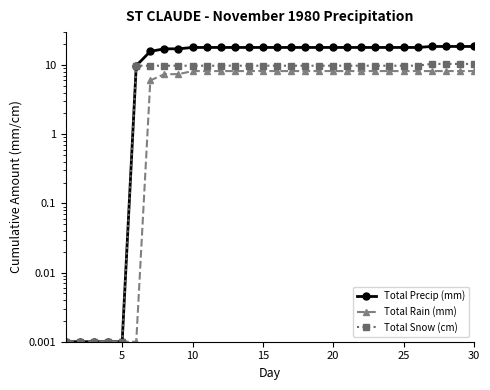

True or false: Total Rain (mm) and Total Snow (cm) intersect in this chart.

False